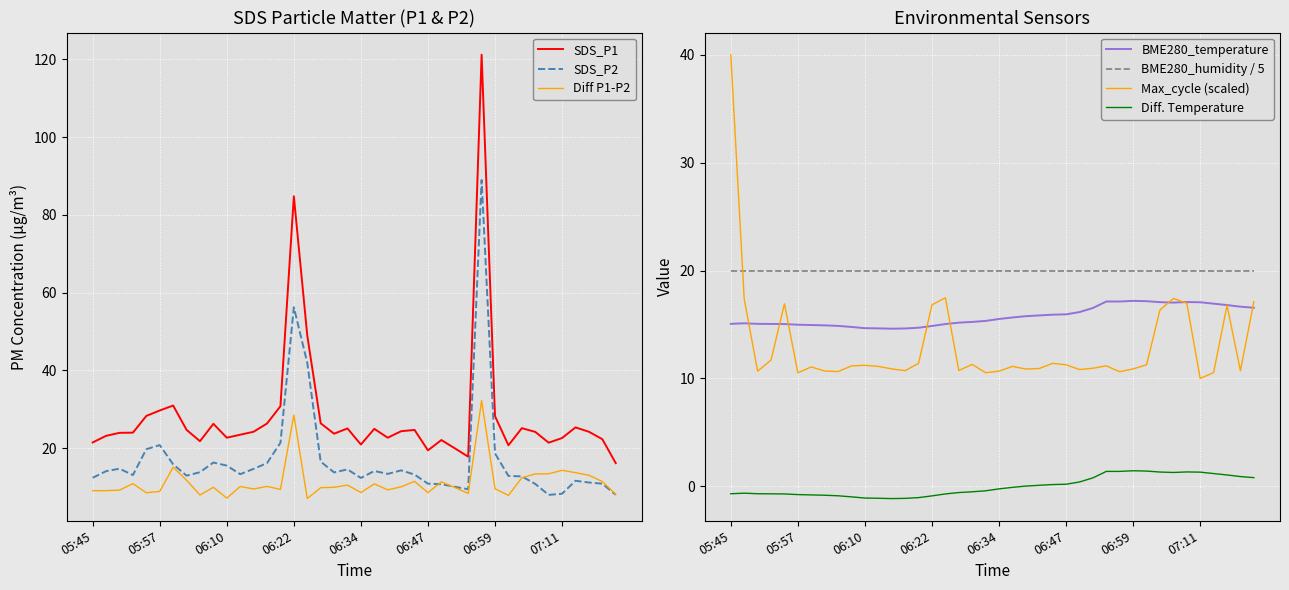

How many lines are shown in the chart?

4